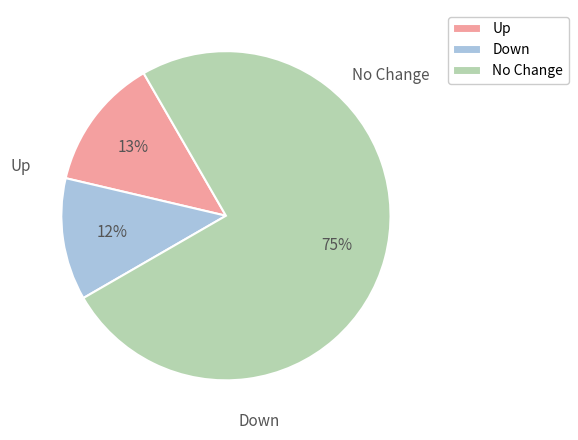

To the nearest percent, what portion does Down represent?

12%